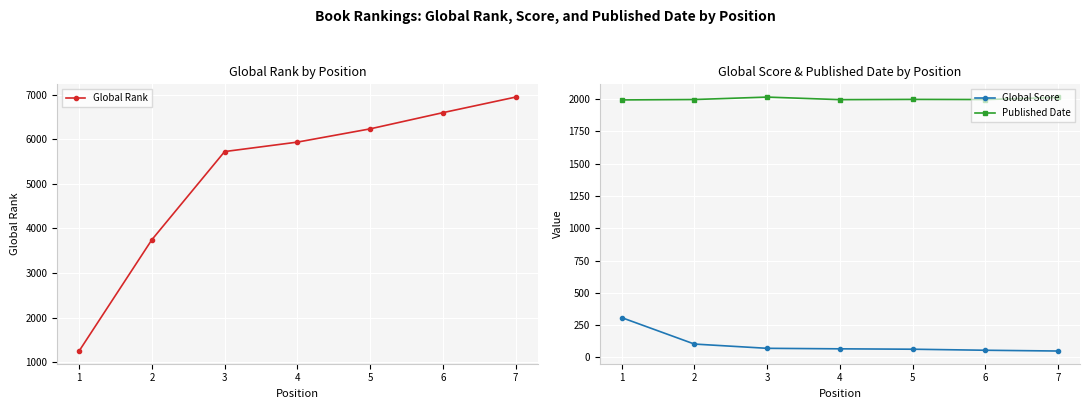

What is the value of the Global Rank point at the 4th from the left?

5935